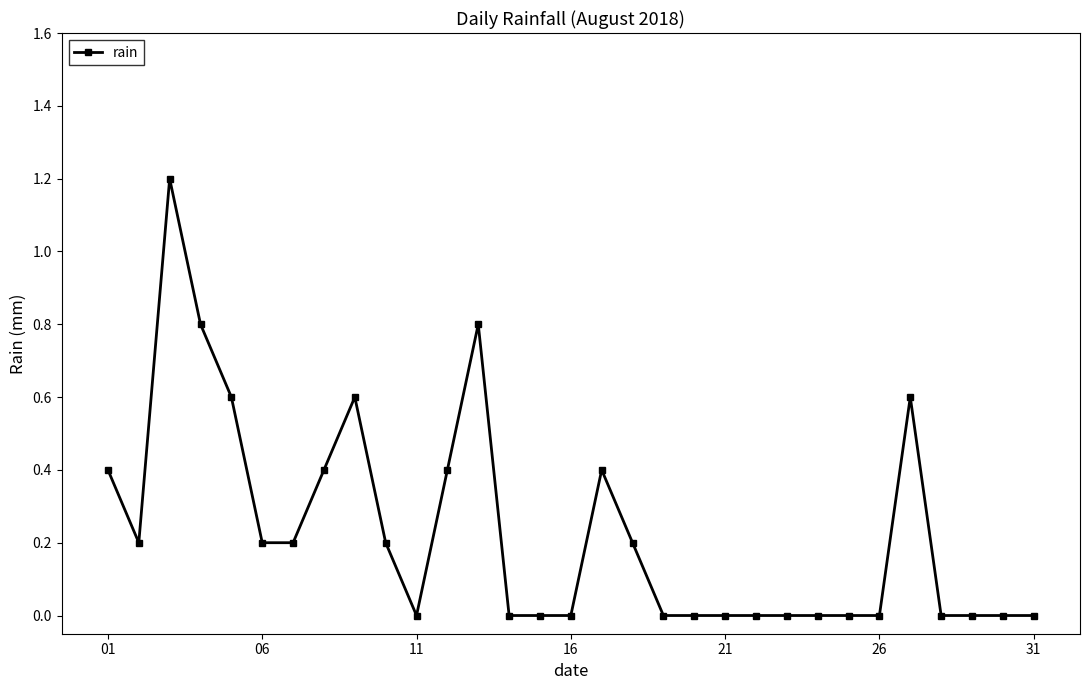

Reading left to right, transcribe all the data shown in this chart.

0.4	0.2	1.2	0.8	0.6	0.2	0.2	0.4	0.6	0.2	0.0	0.4	0.8	0.0	0.0	0.0	0.4	0.2	0.0	0.0	0.0	0.0	0.0	0.0	0.0	0.0	0.6	0.0	0.0	0.0	0.0